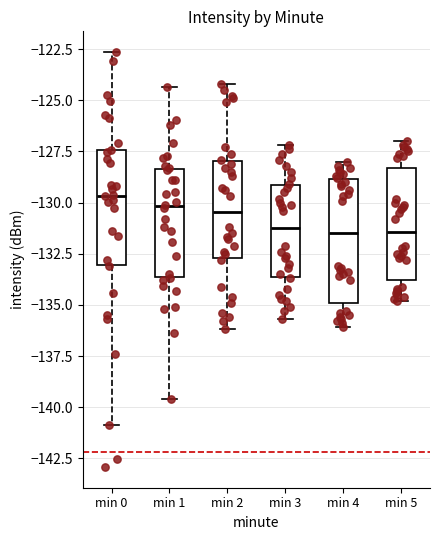

Reading left to right, transcribe this box plot: for each box, give where its median line is, the range the box spans, and where its two whiskers end, as read against the y-axis. The values are not printed on the chart, so give them approximately, as read against the axis.

min 0: median -129.5, box -133.0 to -127.5, whiskers -141.0 to -122.5
min 1: median -130.0, box -133.5 to -128.5, whiskers -139.5 to -124.5
min 2: median -130.5, box -132.5 to -128.0, whiskers -136.0 to -124.0
min 3: median -131.0, box -133.5 to -129.0, whiskers -135.5 to -127.0
min 4: median -131.5, box -135.0 to -129.0, whiskers -136.0 to -128.0
min 5: median -131.5, box -134.0 to -128.5, whiskers -135.0 to -127.0